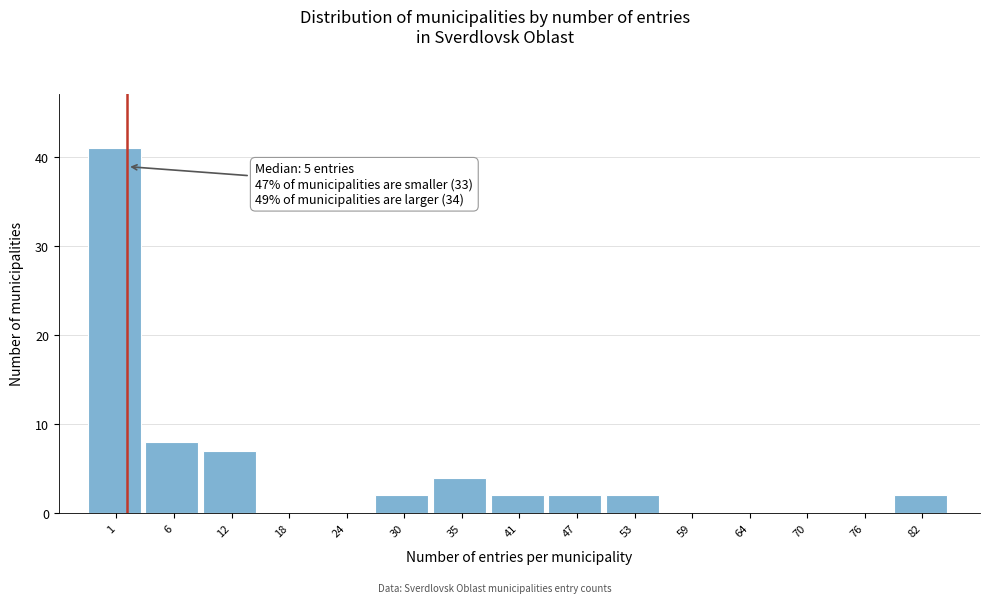

Reading left to right, what are all the values shown in this chart?

1=41	6=8	12=7	18=0	24=0	30=2	35=4	41=2	47=2	53=2	59=0	64=0	70=0	76=0	82=2